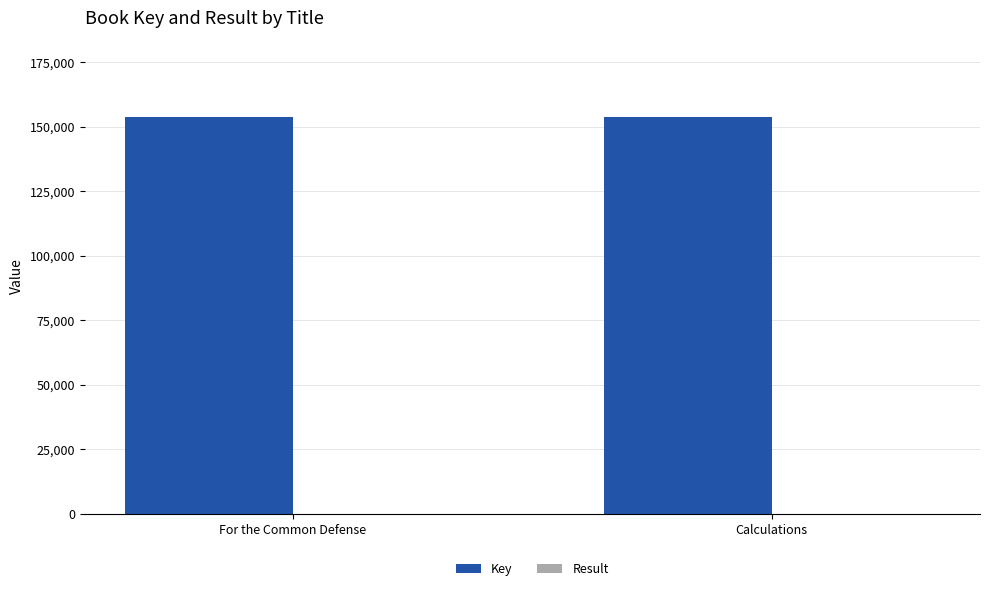

What is the sum of the Key values at For the Common Defense and Calculations?

307477